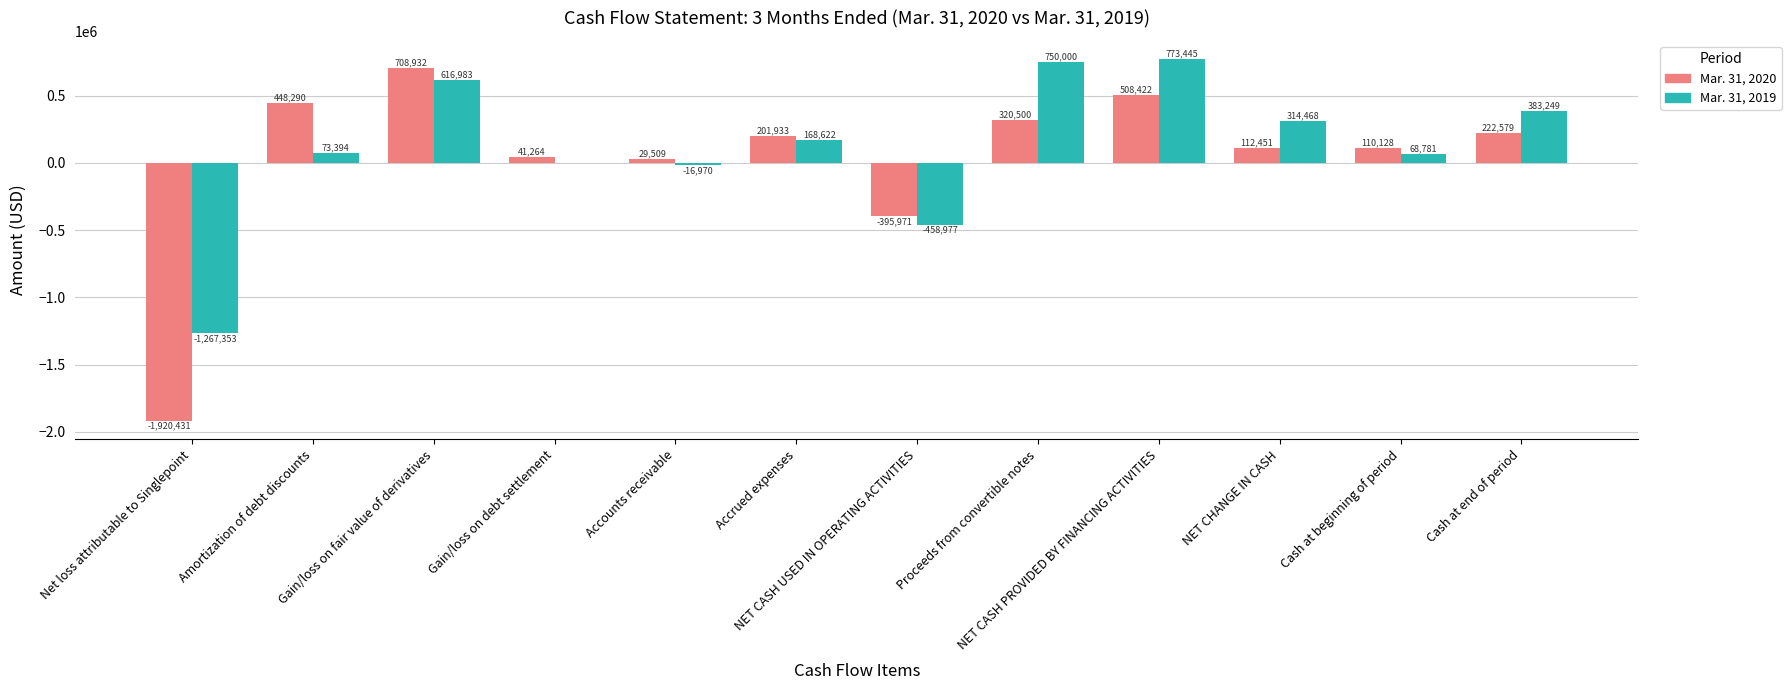

The value of Mar. 31, 2019 at Proceeds from convertible notes is 750000. True or false?

True